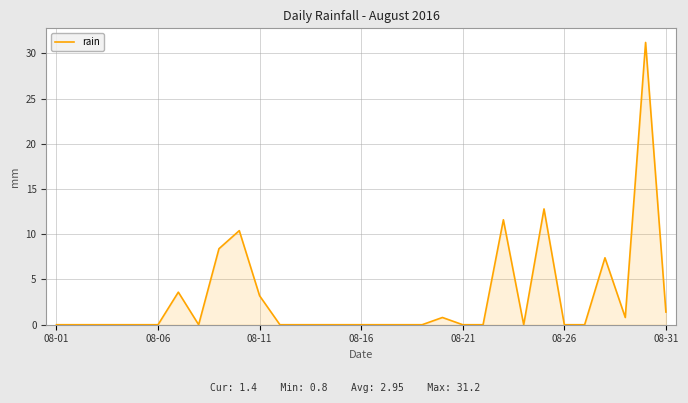

Is it true that the value at 08-01 is 0.0?

True